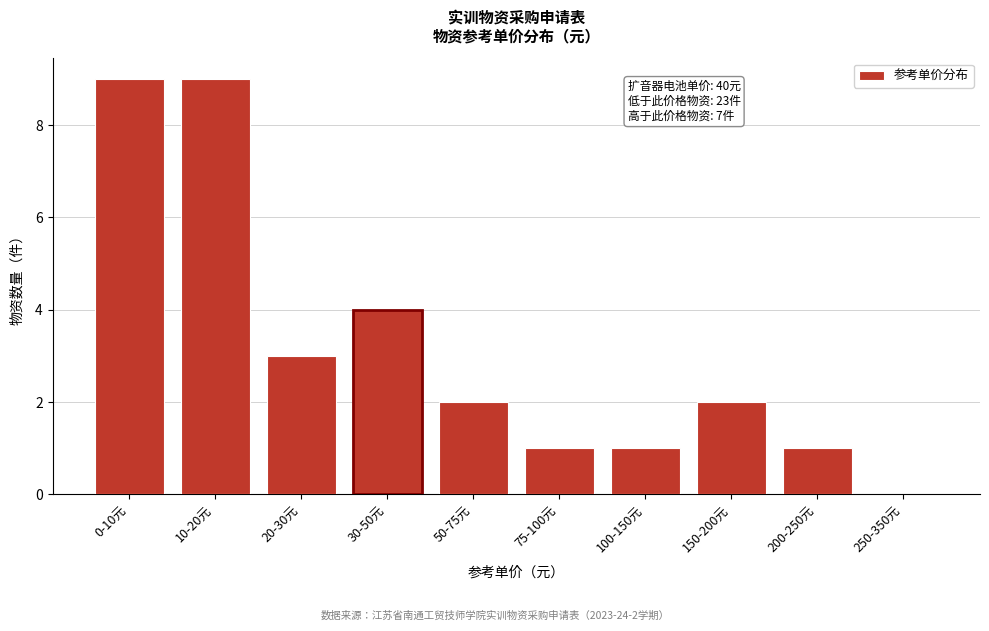

Reading right to left, what are all the values shown in this chart?

250-350元=0	200-250元=1	150-200元=2	100-150元=1	75-100元=1	50-75元=2	30-50元=4	20-30元=3	10-20元=9	0-10元=9